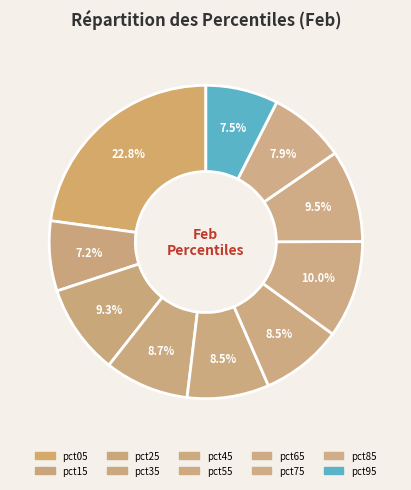

Count the number of slices in the pie.

10